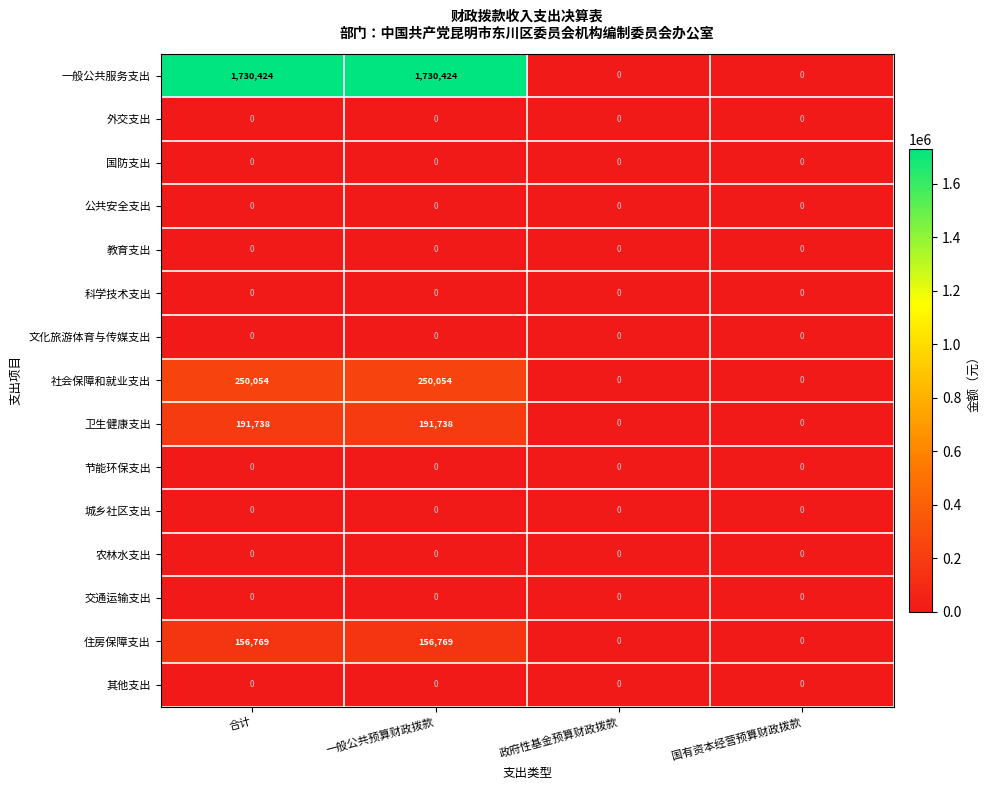

Which series has the largest total across all categories?

一般公共服务支出